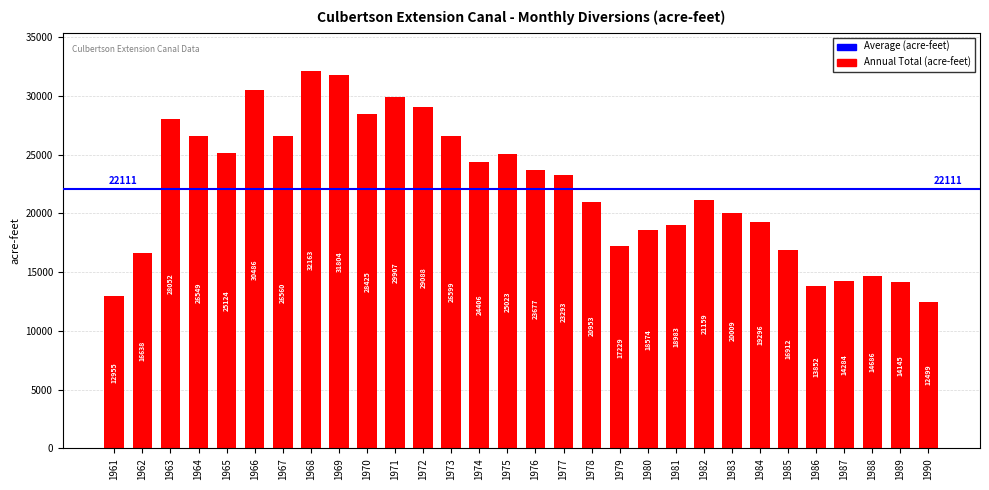

How many categories are shown in the chart?

30